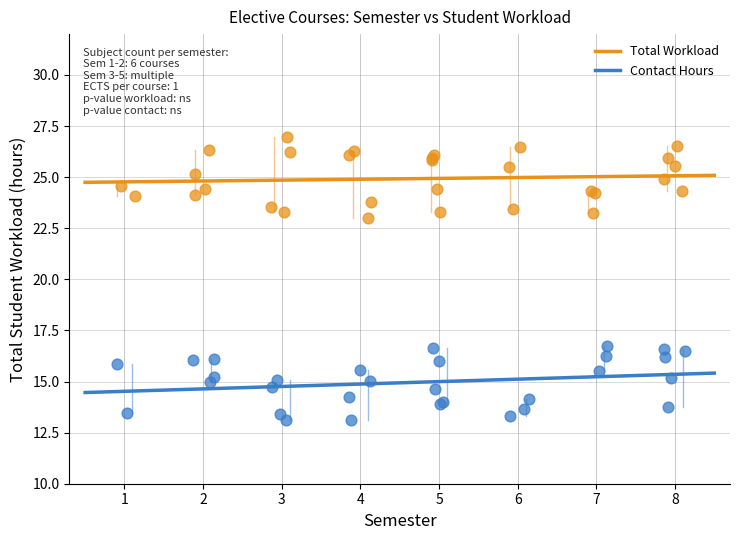

Which series contains the highest Y value?

Total Workload